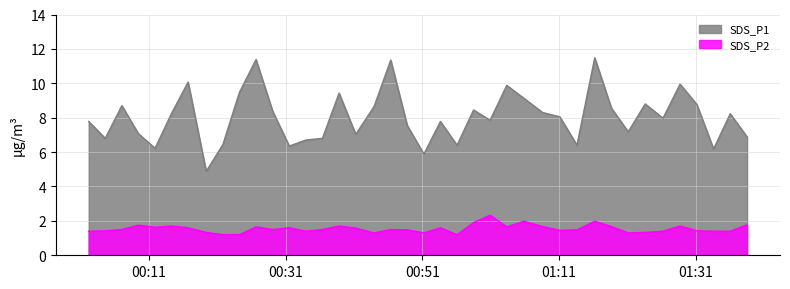

What is the minimum value shown in the chart?

1.2